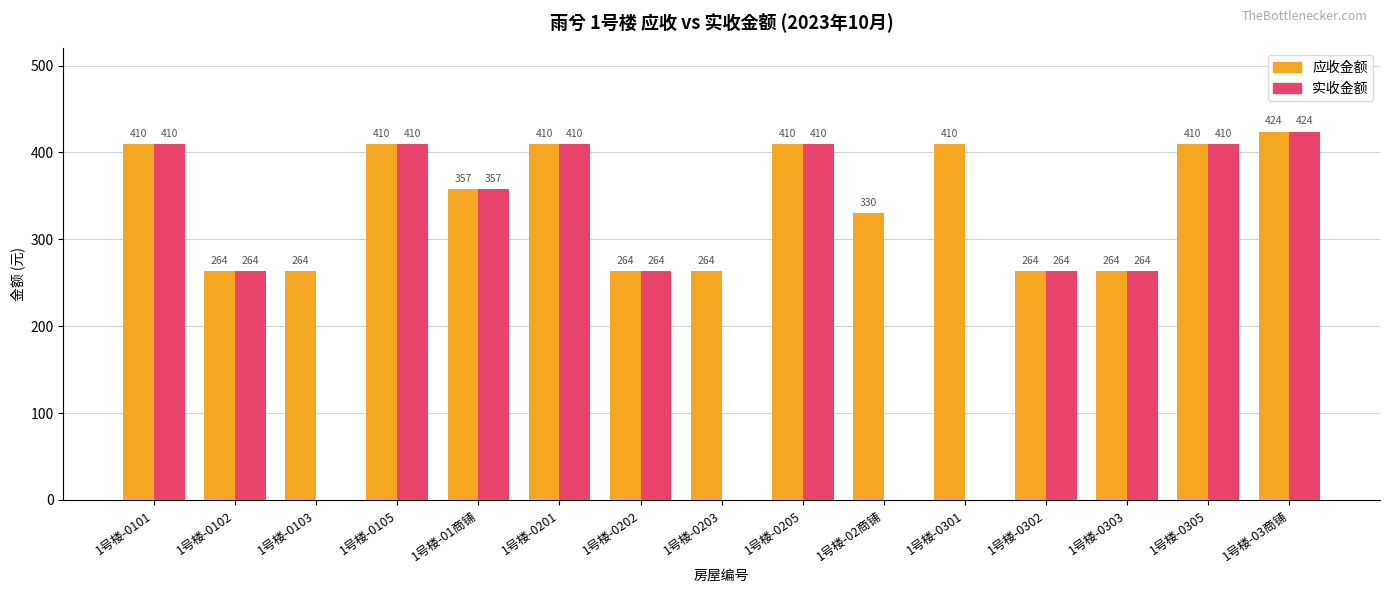

Which series has the largest total across all categories?

应收金额